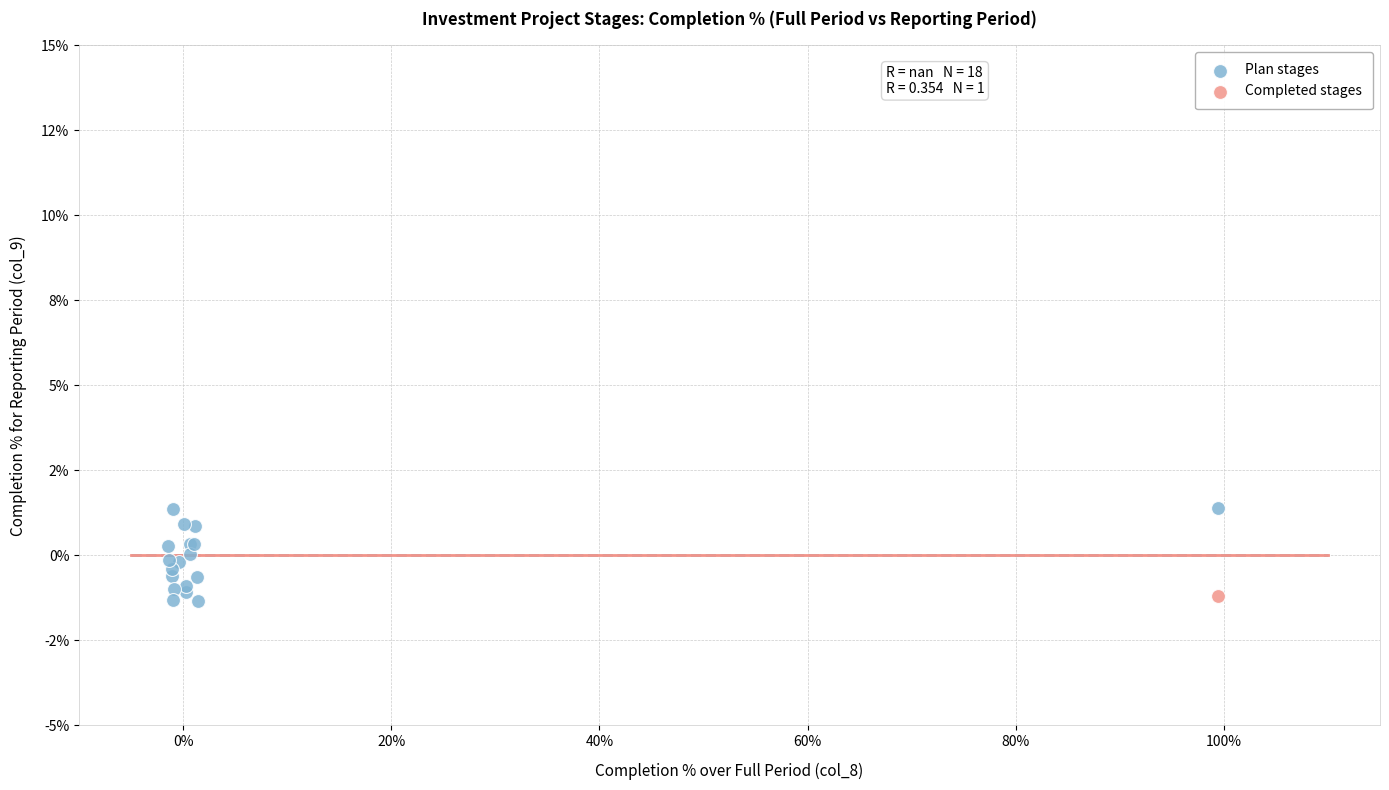

What are all the series names shown in the legend?

Plan stages, Completed stages